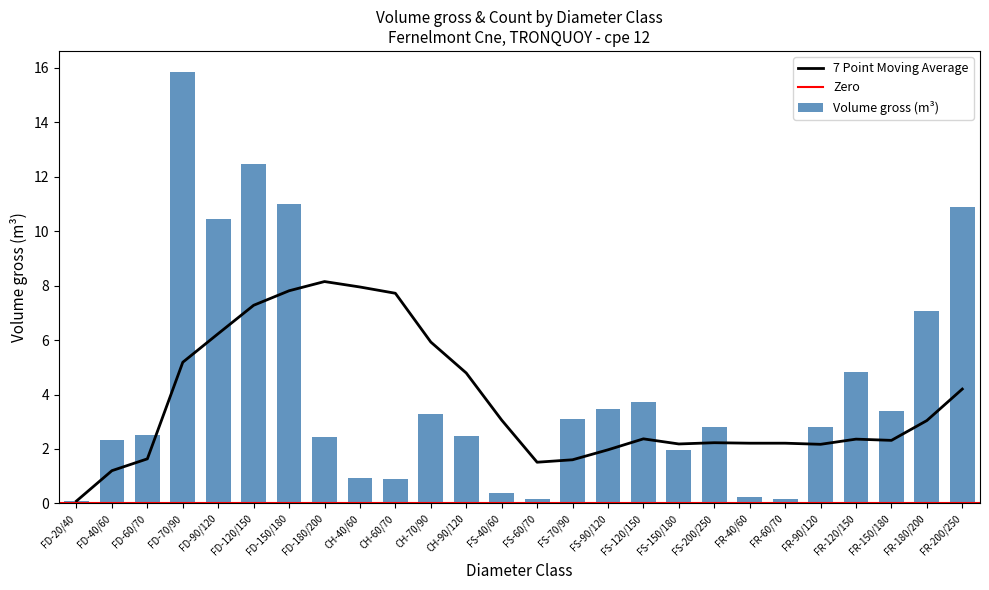

What is the difference between the second highest and second lowest values?

12.3